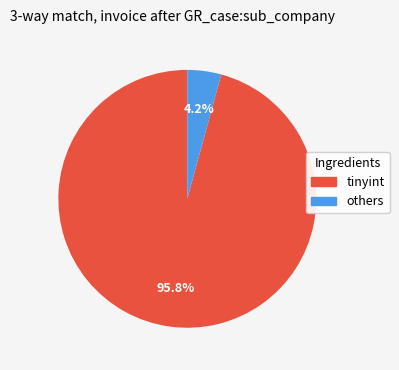

Is there any slice that represents more than half of the pie?

Yes